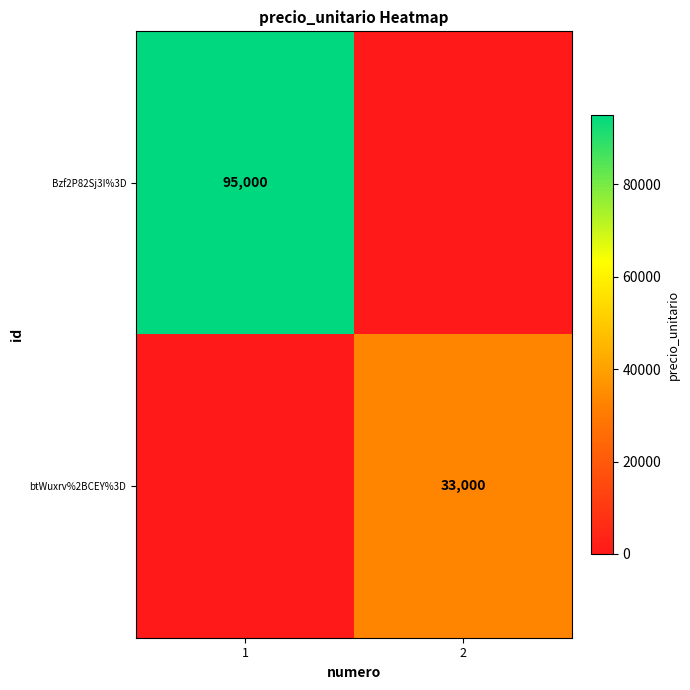

Is it true that btWuxrv%2BCEY%3D equals 33000 at 2?

True